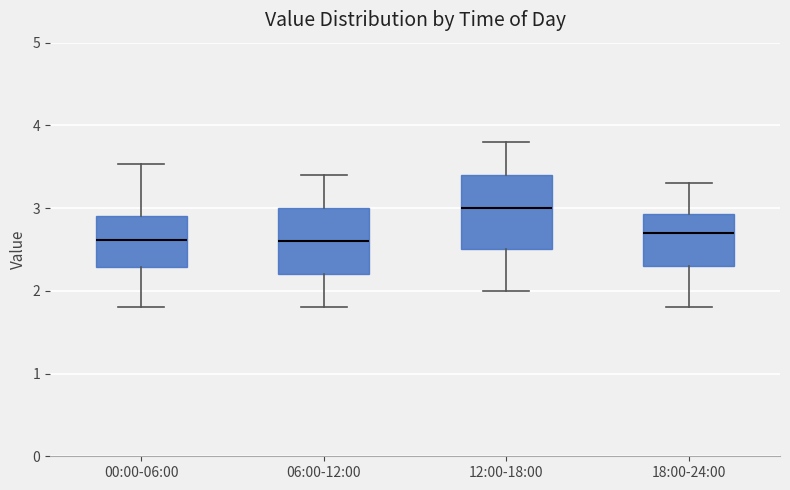

Reading left to right, read every box against the y-axis: the position of its median line, the range the box covers, and the ends of its whiskers. The values are not printed on the chart, so give them approximately, as read against the axis.

00:00-06:00: median 2.6, box 2.3 to 2.9, whiskers 1.8 to 3.5
06:00-12:00: median 2.6, box 2.2 to 3.0, whiskers 1.8 to 3.4
12:00-18:00: median 3.0, box 2.5 to 3.4, whiskers 2.0 to 3.8
18:00-24:00: median 2.7, box 2.3 to 2.9, whiskers 1.8 to 3.3